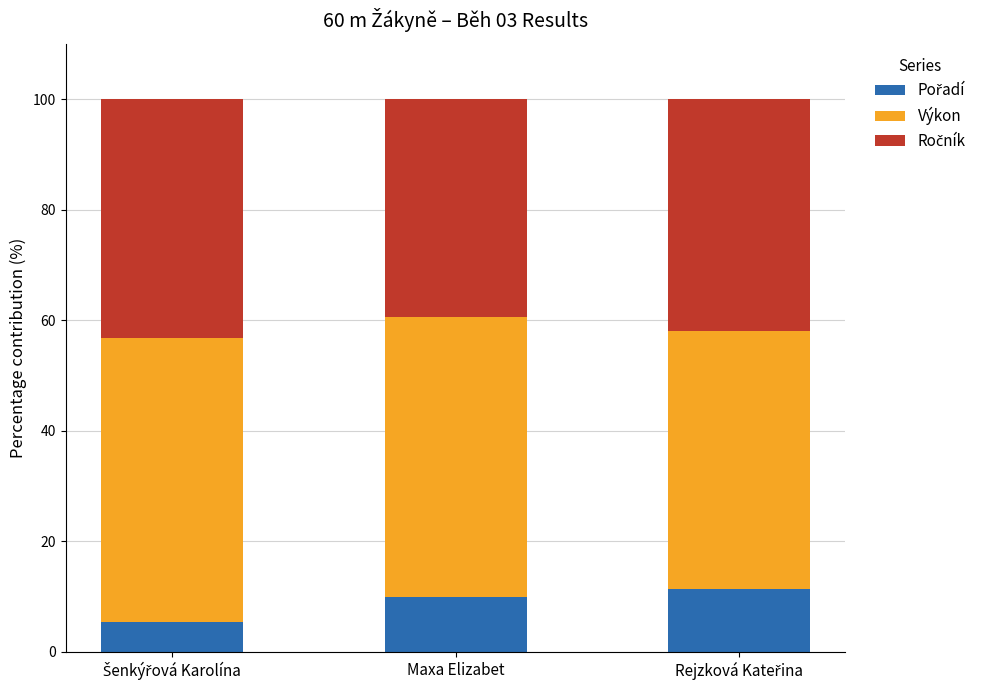

What is the total value across all series at Maxa Elizabet?

100.0